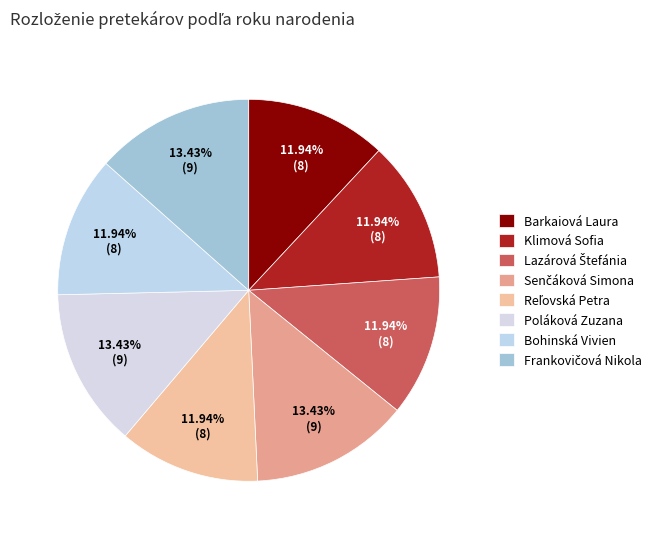

The Bohinská Vivien slice represents 12% of the pie. True or false?

True